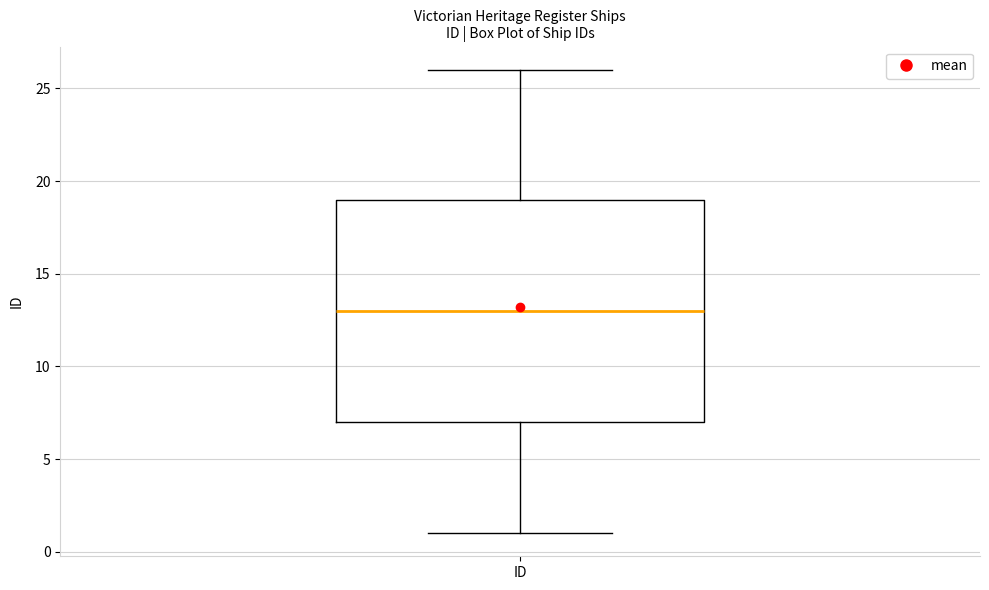

Read this box plot against the y-axis: the position of the median line, the range covered by the box, and the ends of both whiskers. The values are not printed on the chart, so give them approximately, as read against the axis.

median 13, box 7 to 19, whiskers 1 to 26